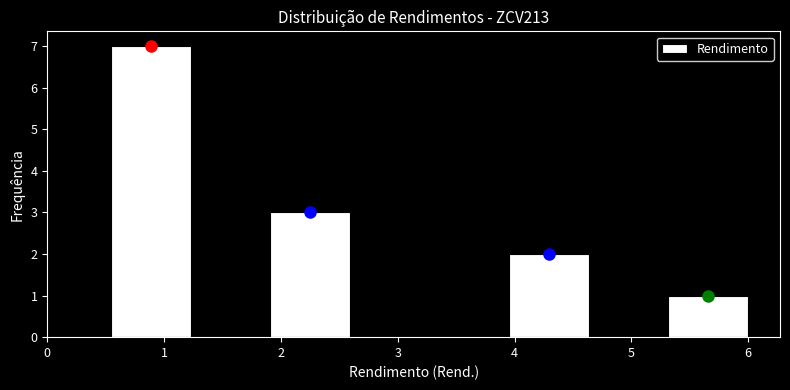

Reading left to right, transcribe this chart: for each bar, give the range it covers on the x-axis and its height. Neither the bar edges nor the heights are printed on the chart, so give them approximately, as read against the axes.

0.5 to 1.2: 7
1.2 to 1.9: 0
1.9 to 2.6: 3
2.6 to 3.3: 0
3.3 to 4.0: 0
4.0 to 4.6: 2
4.6 to 5.3: 0
5.3 to 6.0: 1